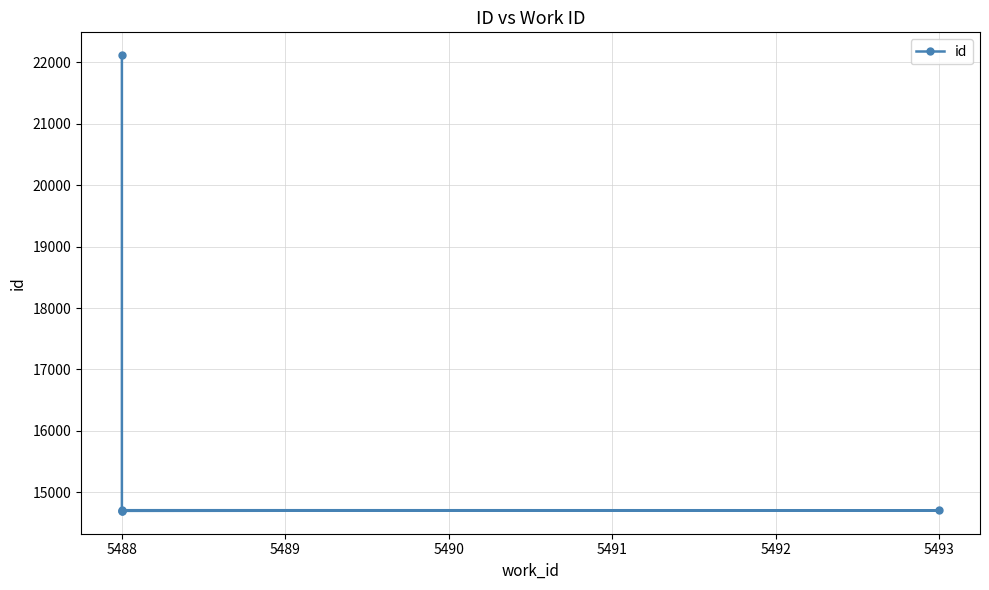

Between 5488 and 5493, which is larger?

5493